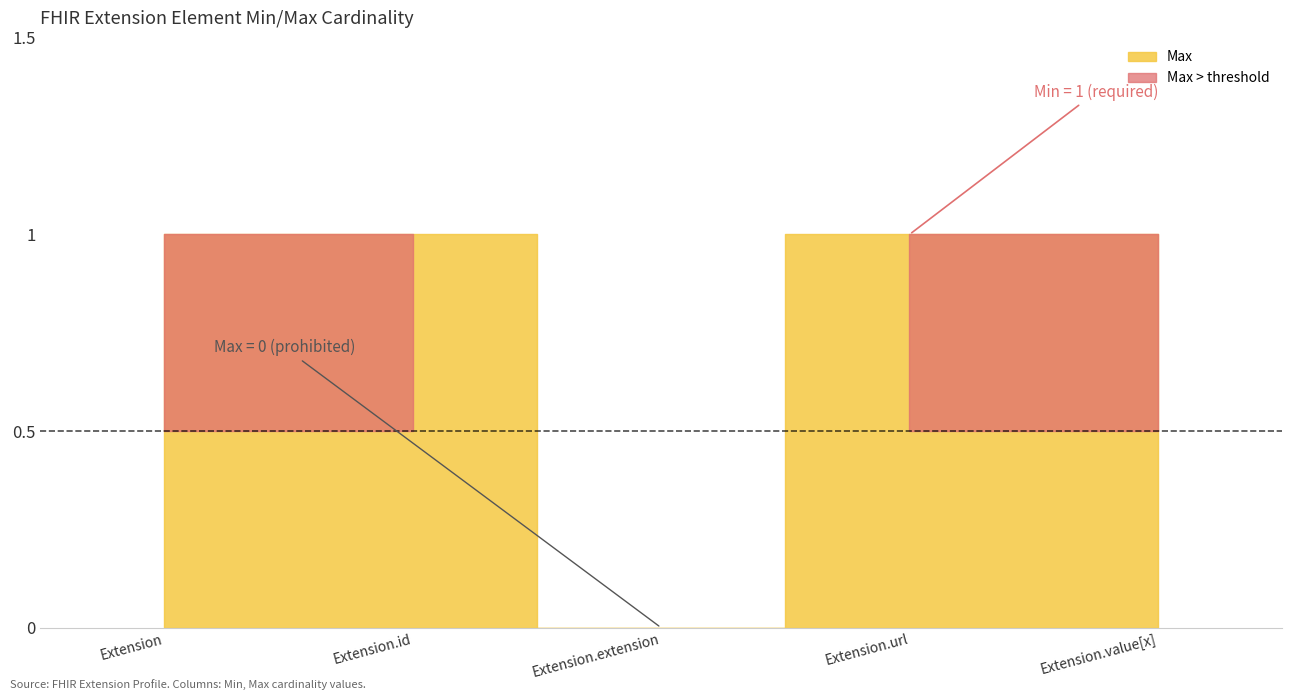

Does the chart display data point markers on the line(s)?

No